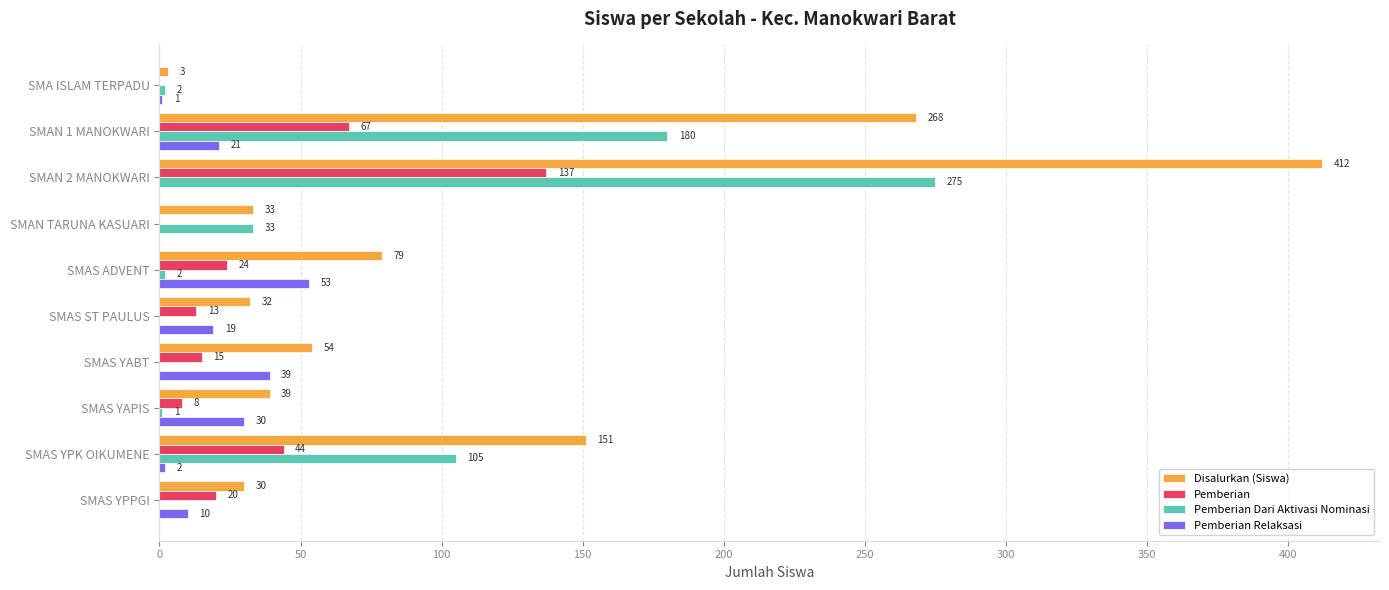

Between SMAS ADVENT and SMAS YABT, which series saw the biggest shift?

Disalurkan (Siswa)